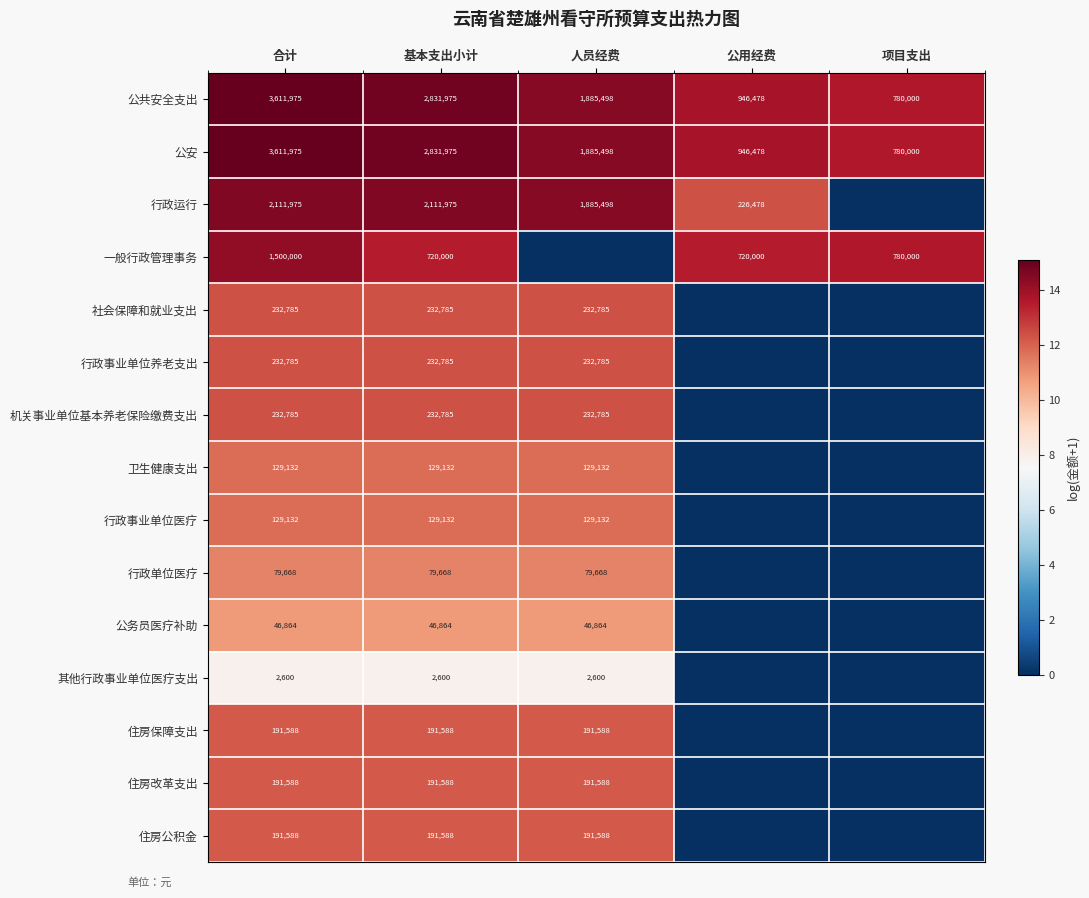

What is the spread (max minus min) of values at 合计?

3609375